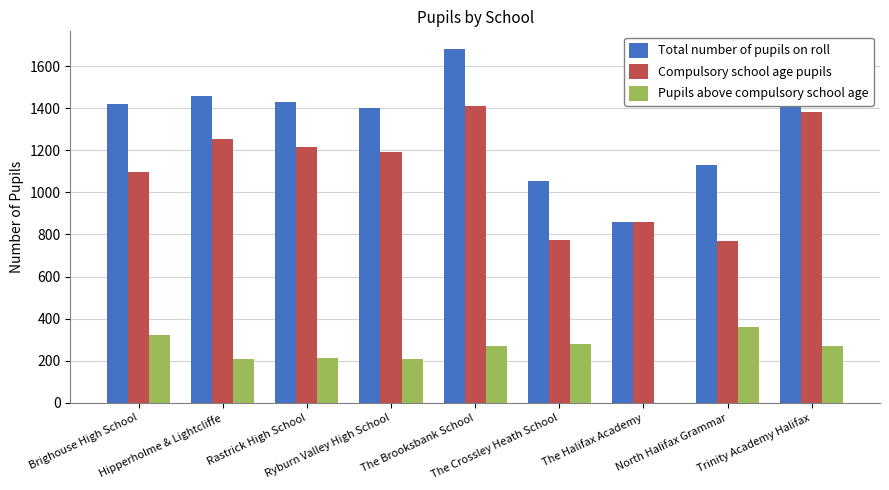

What is the maximum value shown in the chart?

1681